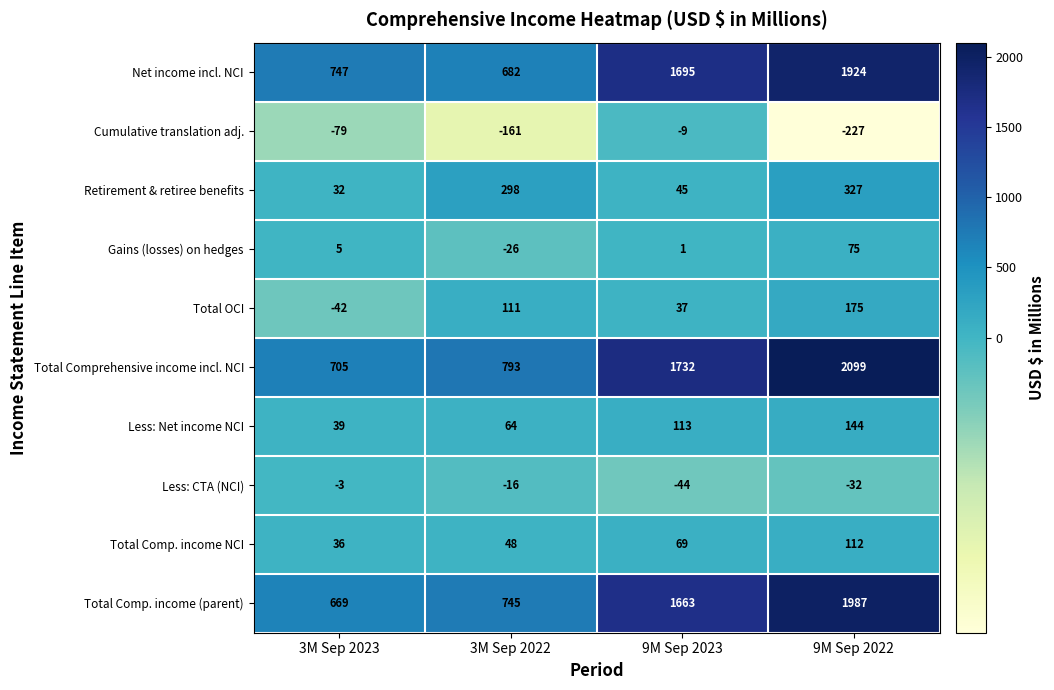

Is the value of Retirement & retiree benefits at 3M Sep 2023 greater than the value of Net income incl. NCI at 3M Sep 2023?

No